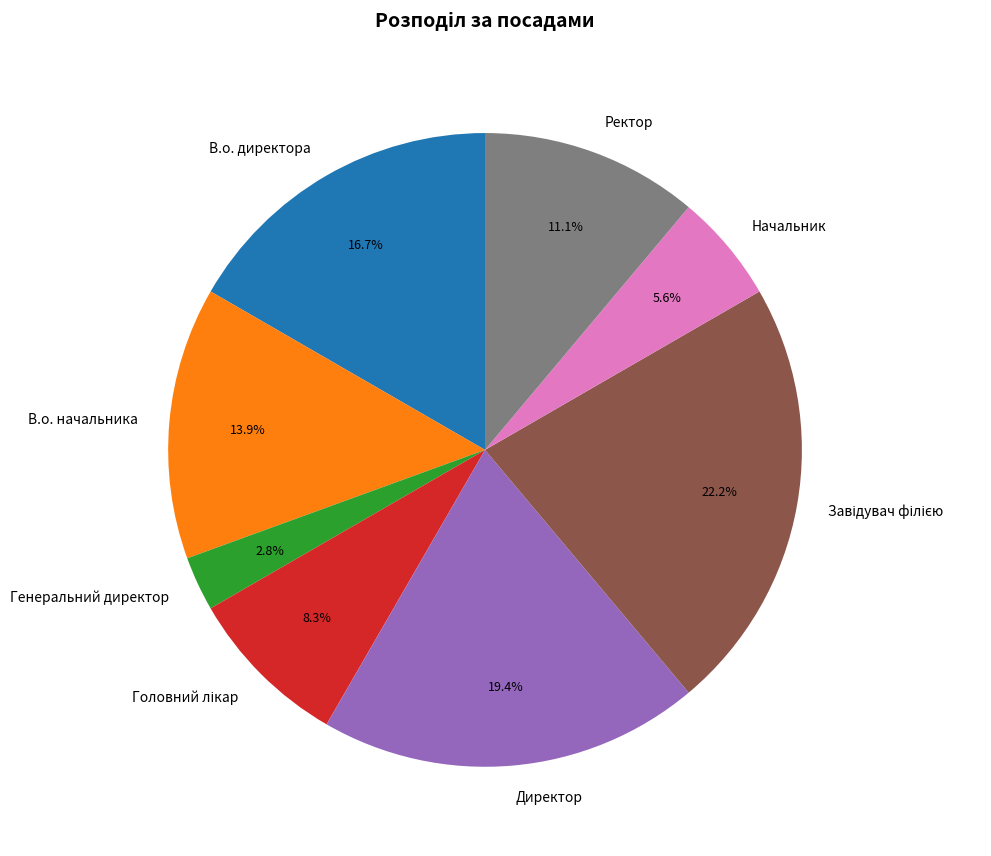

Is В.о. директора the majority of the pie?

No